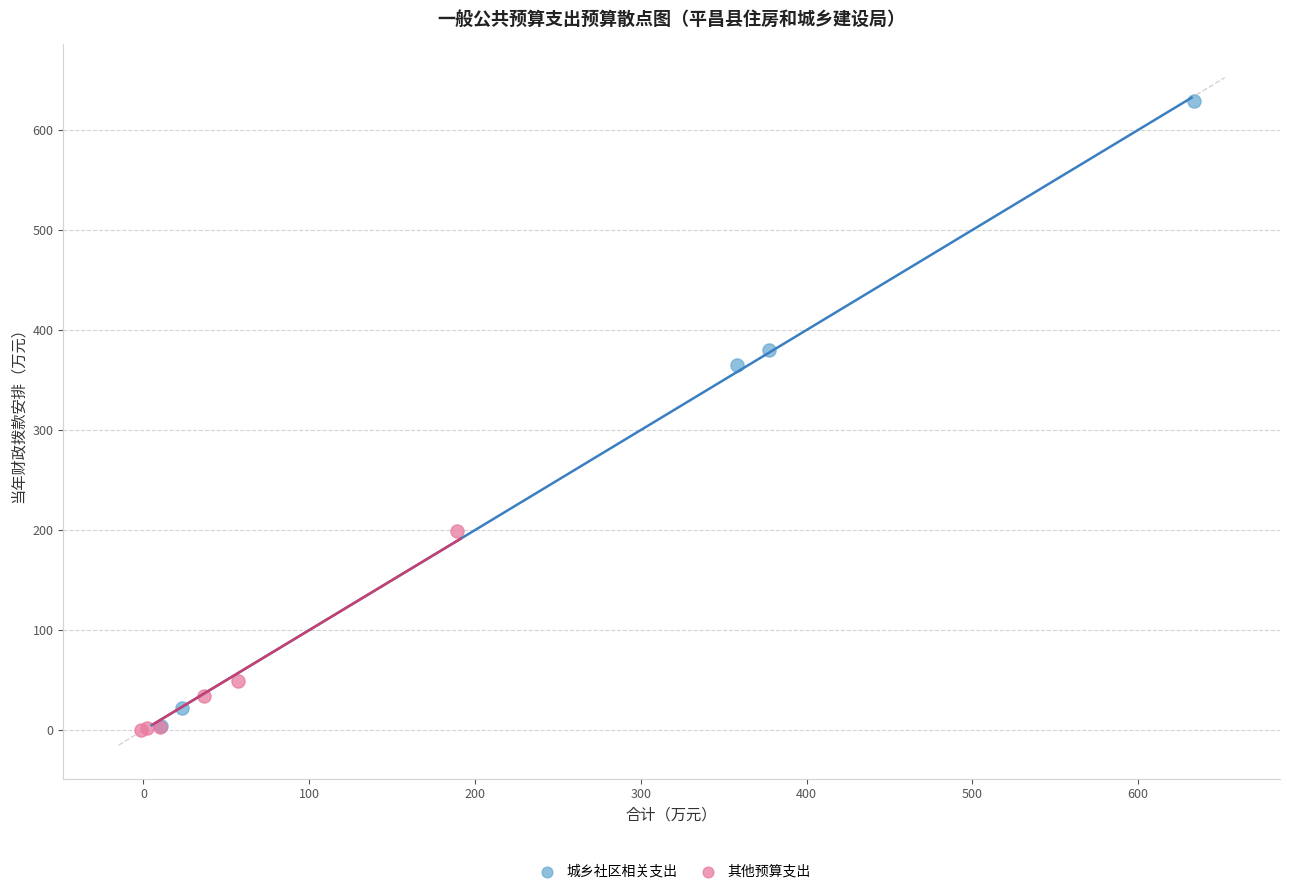

Which series has the widest spread of Y values?

城乡社区相关支出